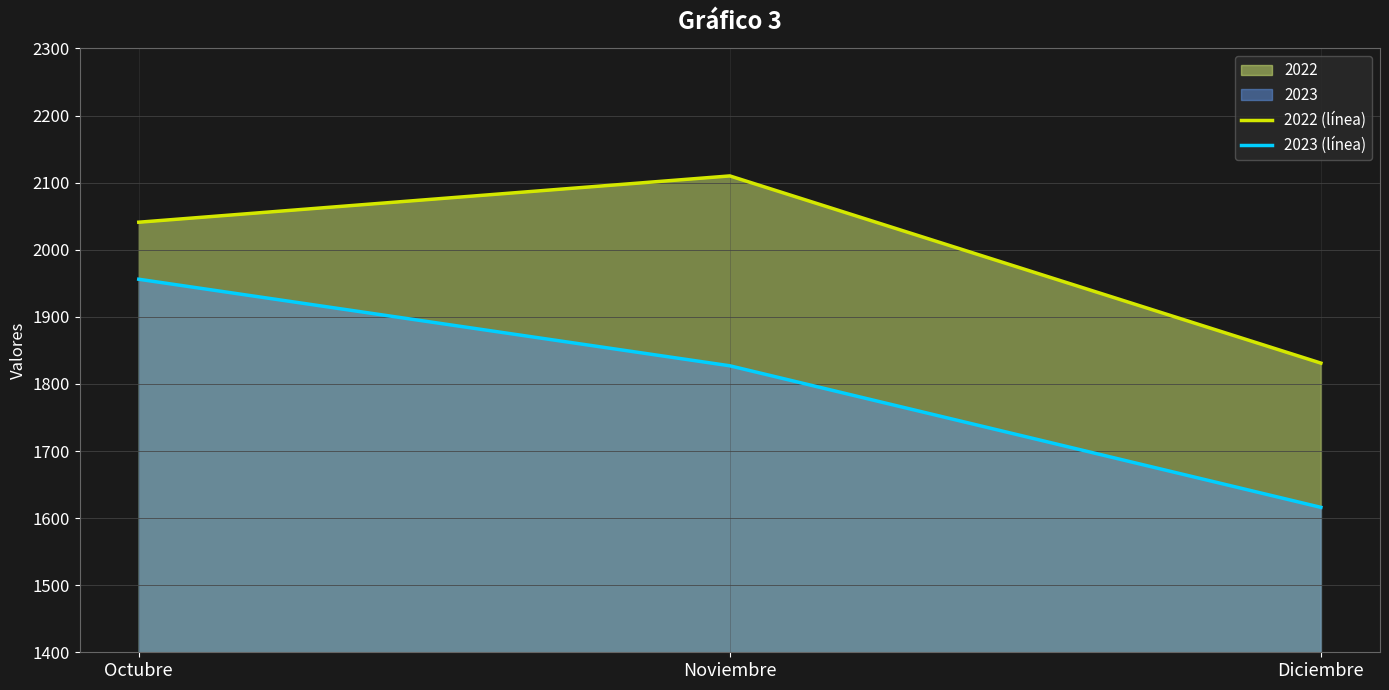

What is the smallest value displayed?

1616